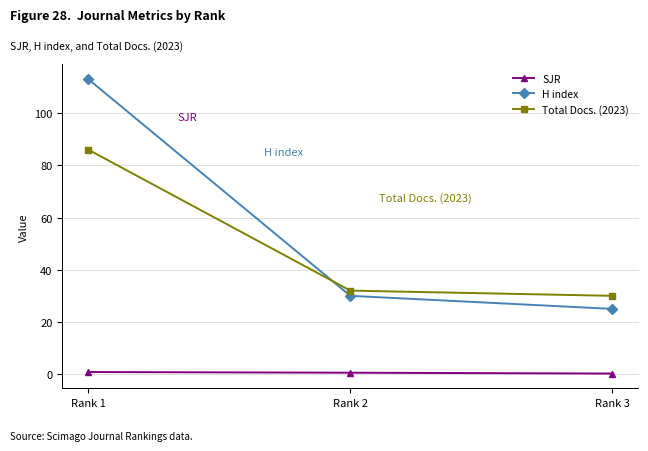

What is the approximate value of SJR at Rank 3?

0.2